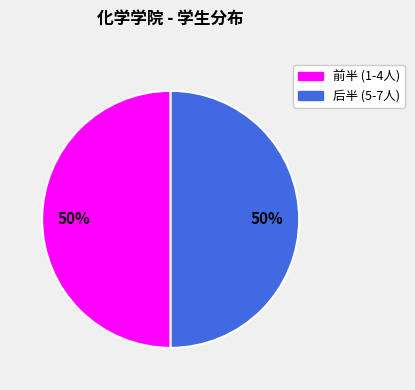

To the nearest percent, what is the average slice percentage?

50%